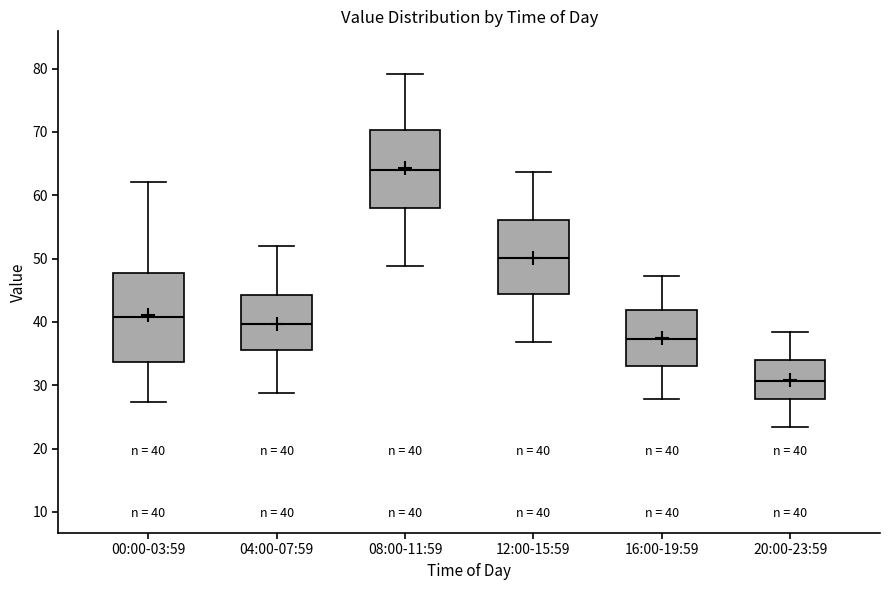

Comparing the boxes themselves (not the whiskers), which one is the tallest?

00:00-03:59